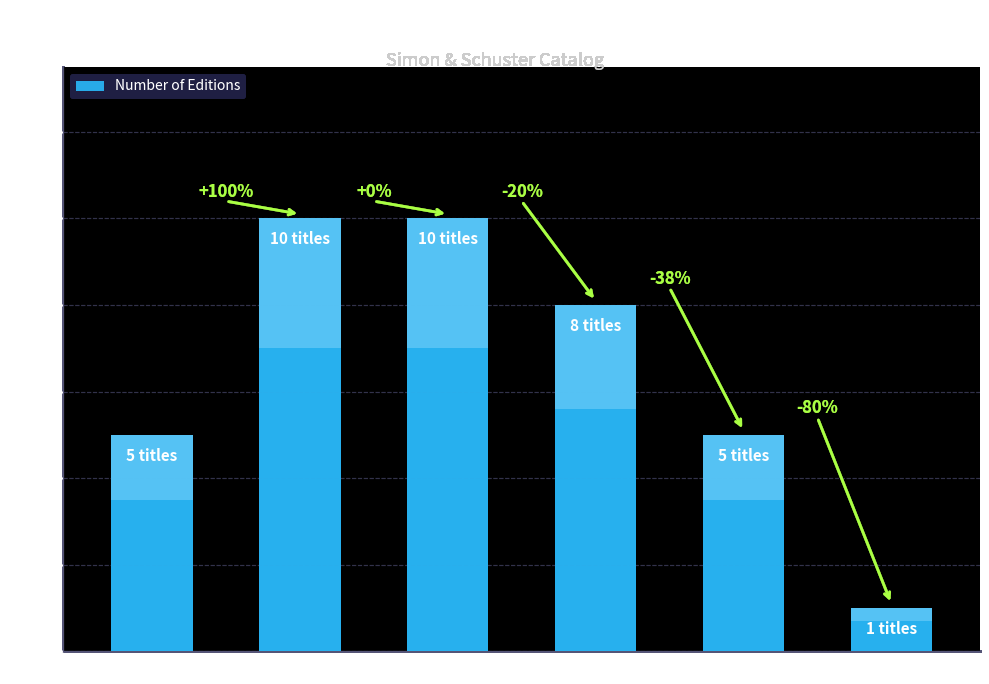

What is the change in value from Trade Paperback to Board Book?

+5